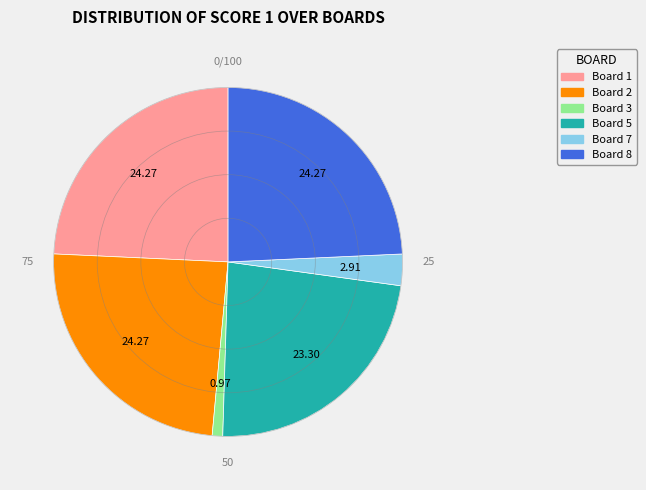

Is there any slice that represents more than half of the pie?

No